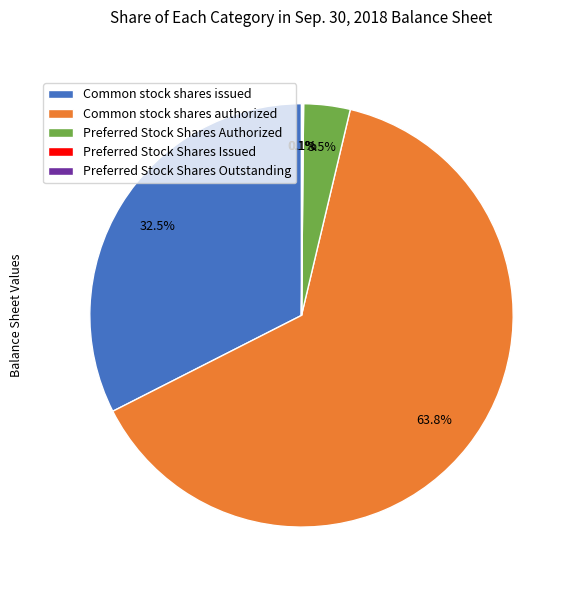

What percentage is NOT represented by Common stock shares authorized?

36.2%